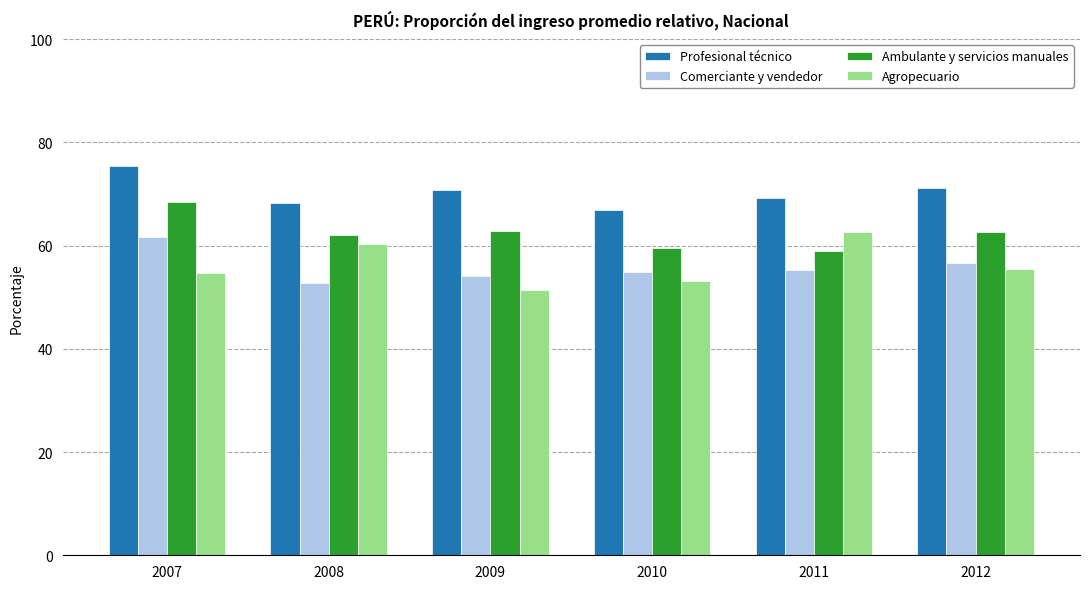

What is the value of the Comerciante y vendedor bar at the 4th from the left?

54.9